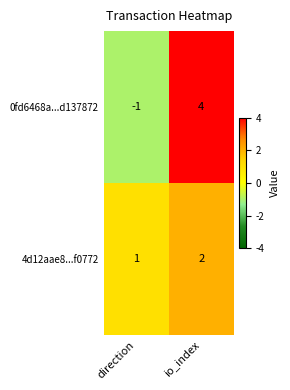

Reading left to right, extract all data points from this chart.

0fd6468a...d137872: -1	4
4d12aae8...f0772: 1	2